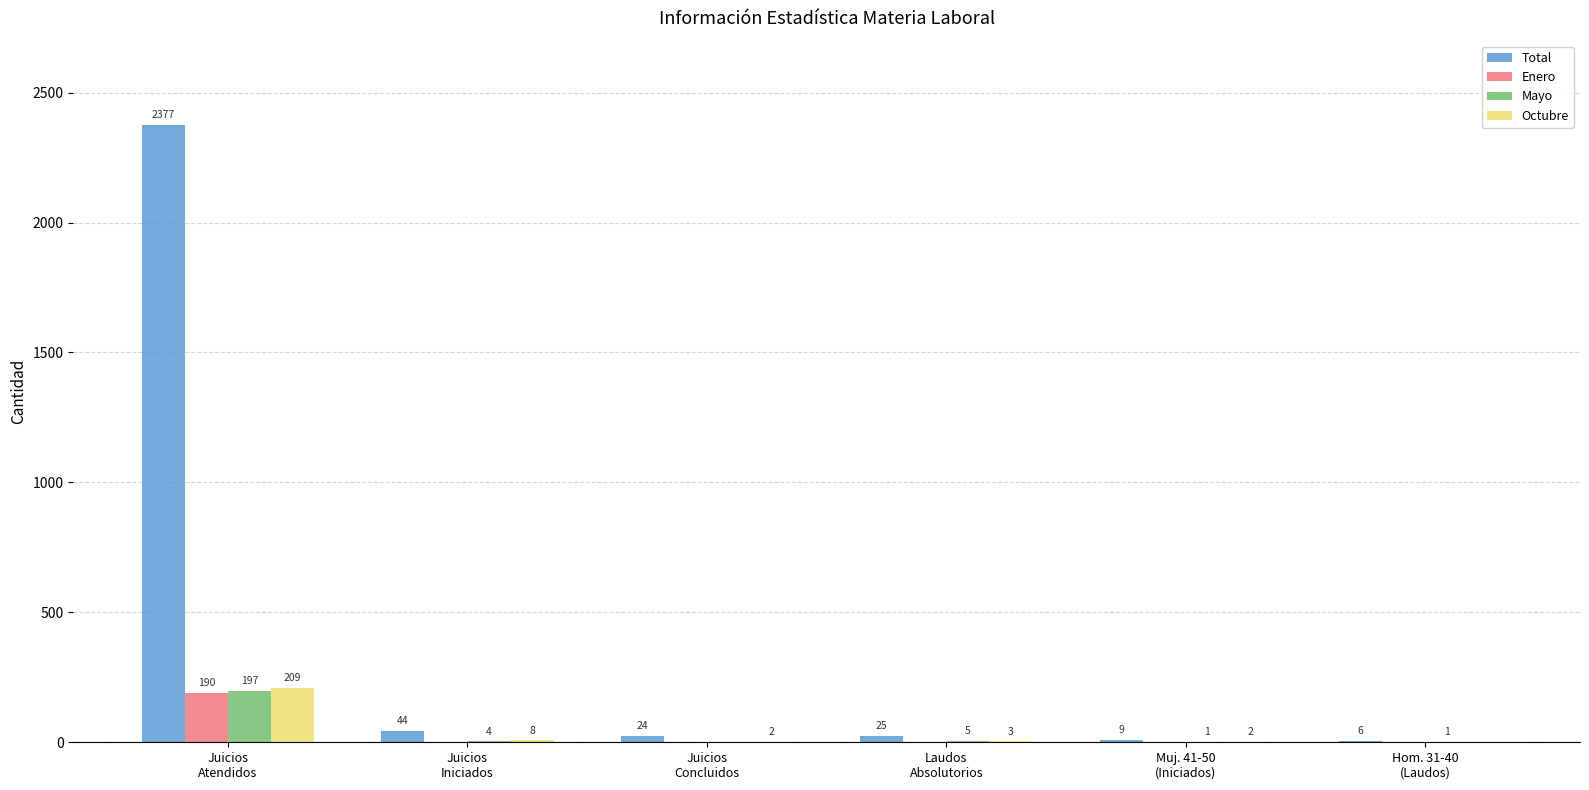

Reading left to right, list all the values displayed in this chart.

Total: Juicios
Atendidos=2377	Juicios
Iniciados=44	Juicios
Concluidos=24	Laudos
Absolutorios=25	Muj. 41-50
(Iniciados)=9	Hom. 31-40
(Laudos)=6
Enero: Juicios
Atendidos=190	Juicios
Iniciados=0	Juicios
Concluidos=0	Laudos
Absolutorios=0	Muj. 41-50
(Iniciados)=0	Hom. 31-40
(Laudos)=0
Mayo: Juicios
Atendidos=197	Juicios
Iniciados=4	Juicios
Concluidos=0	Laudos
Absolutorios=5	Muj. 41-50
(Iniciados)=1	Hom. 31-40
(Laudos)=1
Octubre: Juicios
Atendidos=209	Juicios
Iniciados=8	Juicios
Concluidos=2	Laudos
Absolutorios=3	Muj. 41-50
(Iniciados)=2	Hom. 31-40
(Laudos)=0